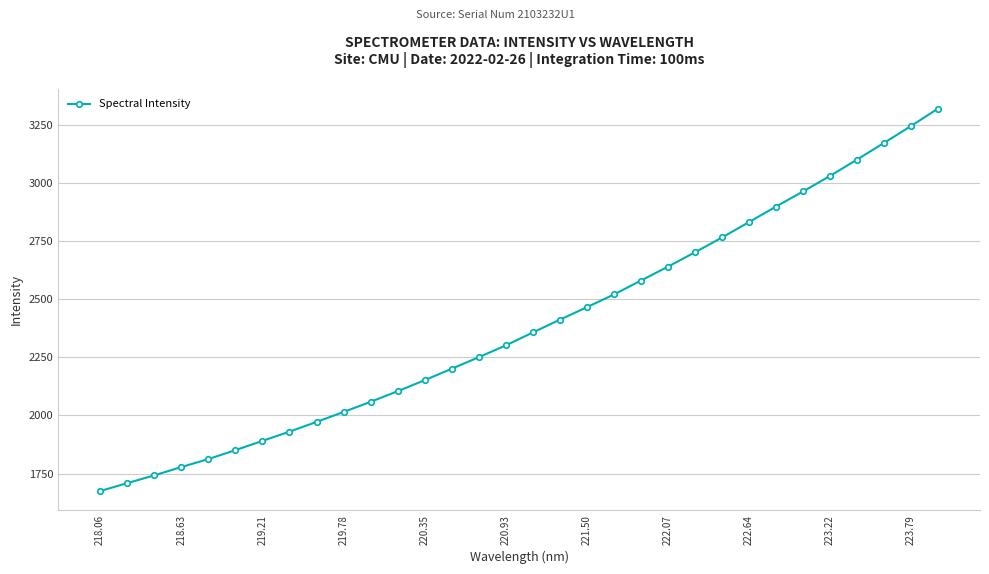

Count the number of categories in the chart.

32